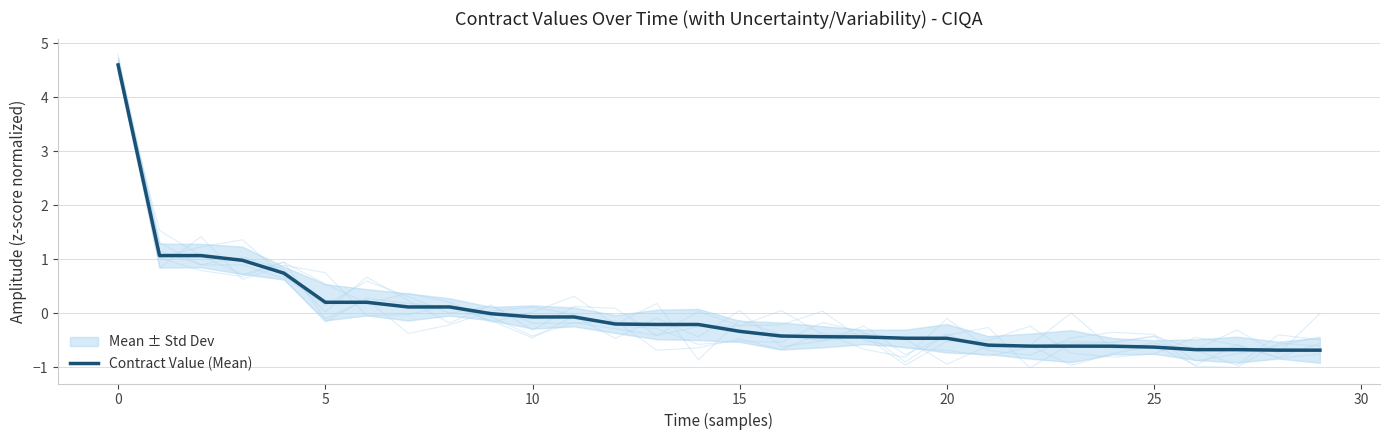

What is the lowest value of the Contract Value (Mean) series?

-0.7